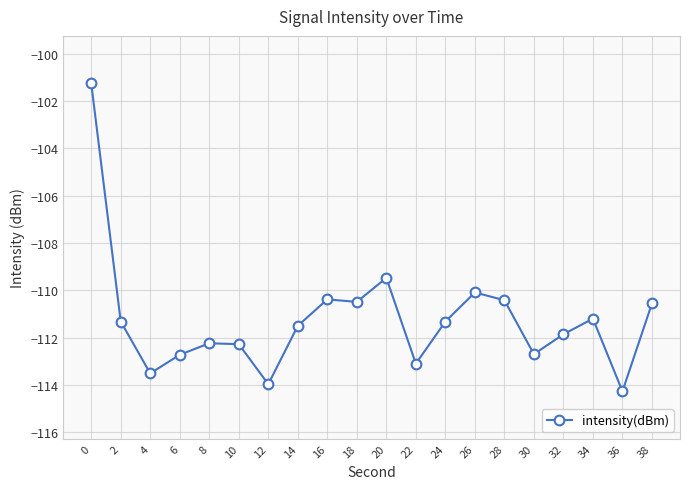

Between 26 and 20, which is larger?

20